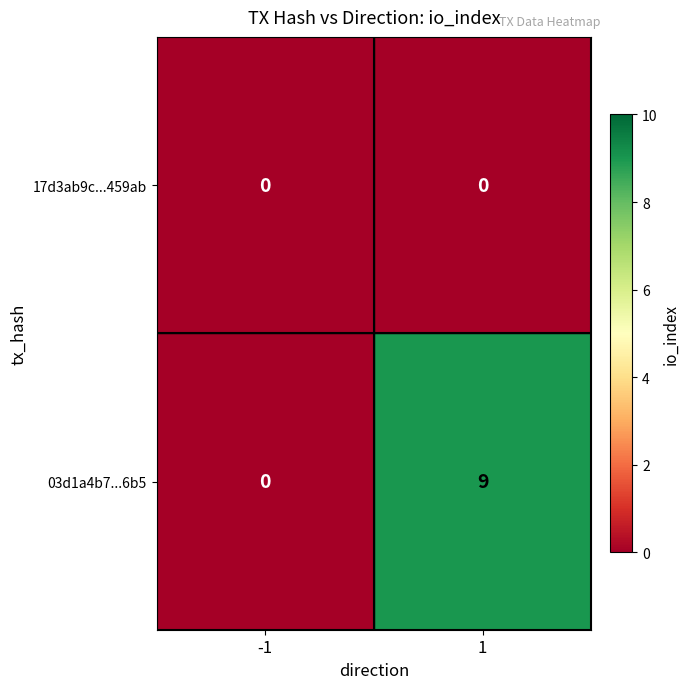

Between -1 and 1, which series saw the biggest shift?

03d1a4b7...6b5